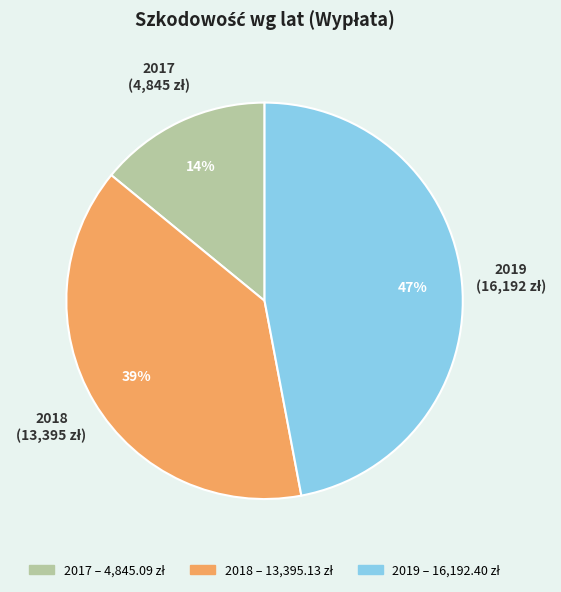

To the nearest percent, what portion does 2017 represent?

14%